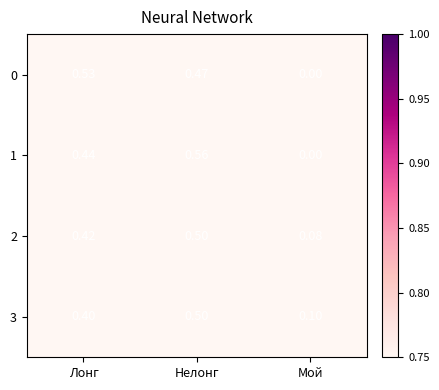

At which category is the sum across all series the highest?

Нелонг